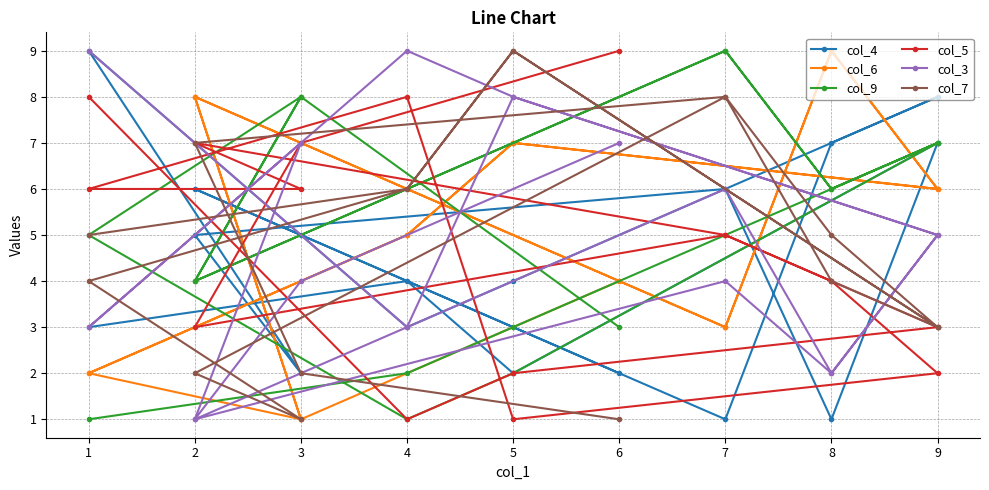

What is the total value across all series at 8?

26